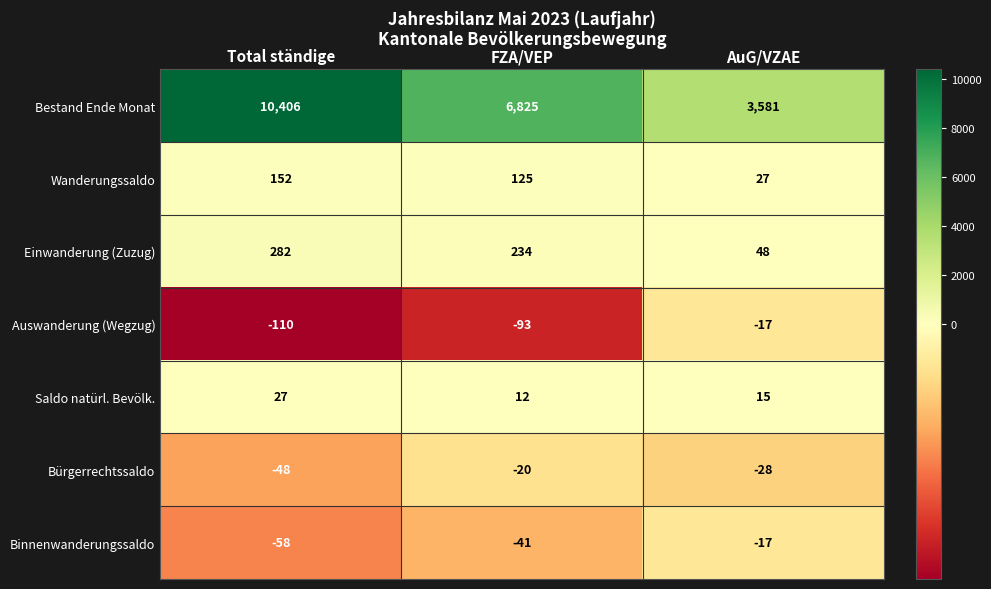

What is the spread (max minus min) of values at Total ständige?

10516